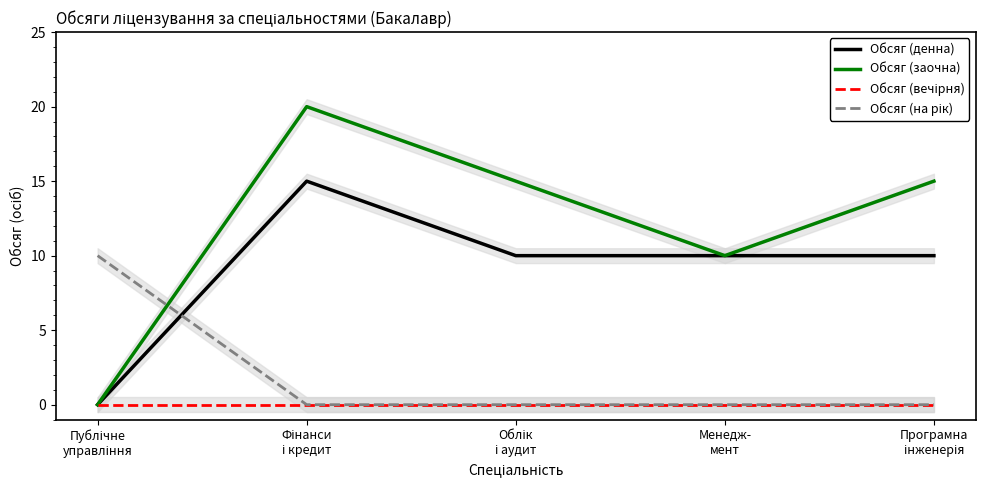

Is the value of Обсяг (заочна) at Програмна
інженерія greater than the value of Обсяг (денна) at Облік
і аудит?

Yes